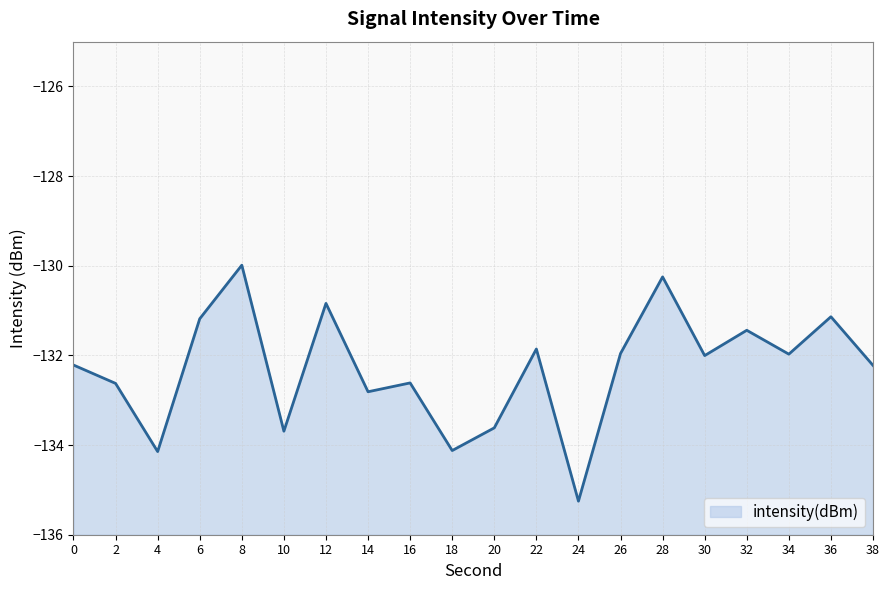

How many distinct data groups are displayed?

1